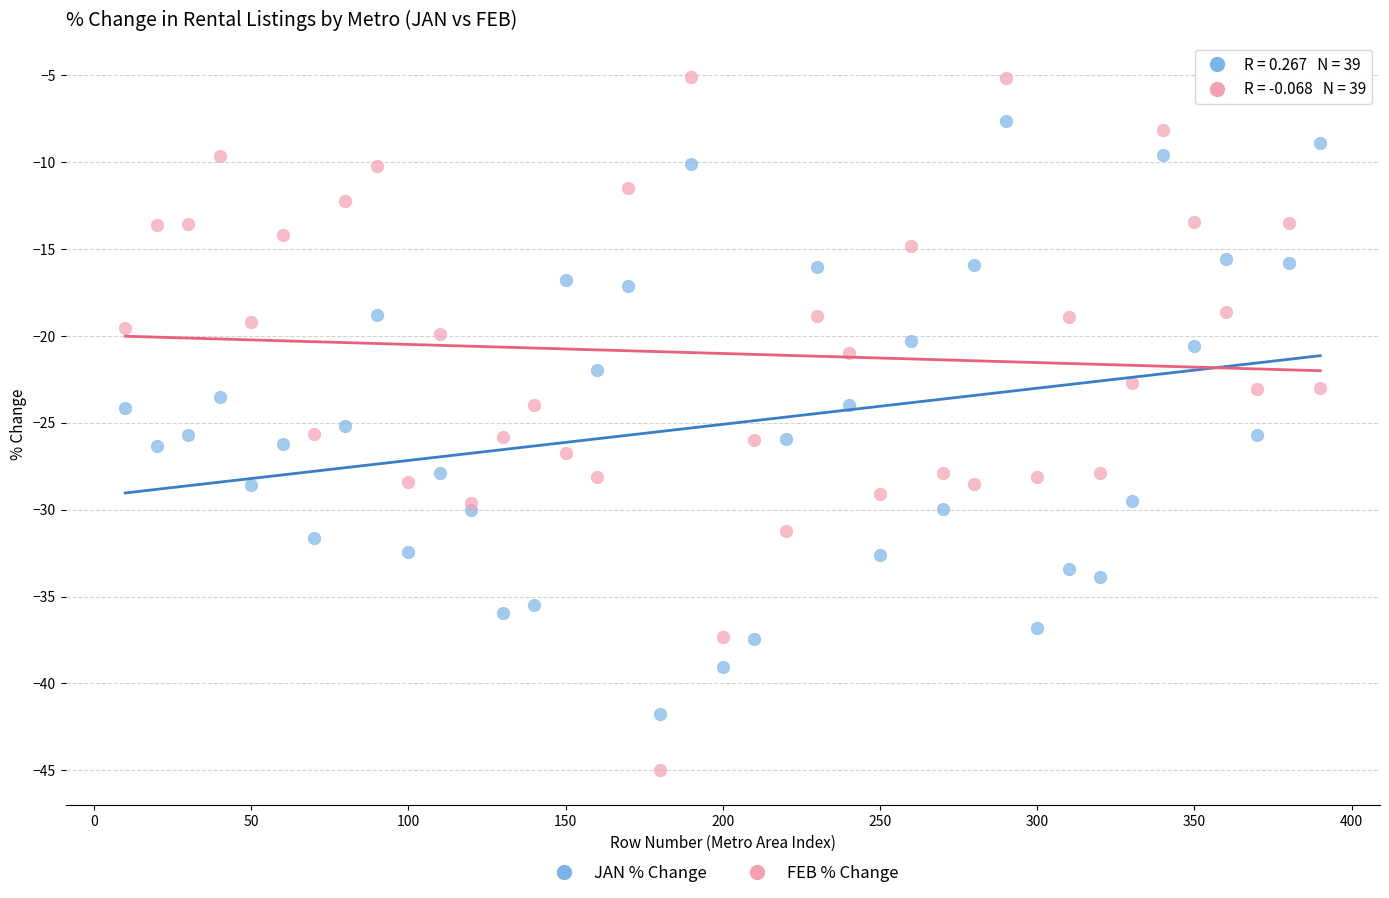

Which series contains the highest Y value?

FEB % Change